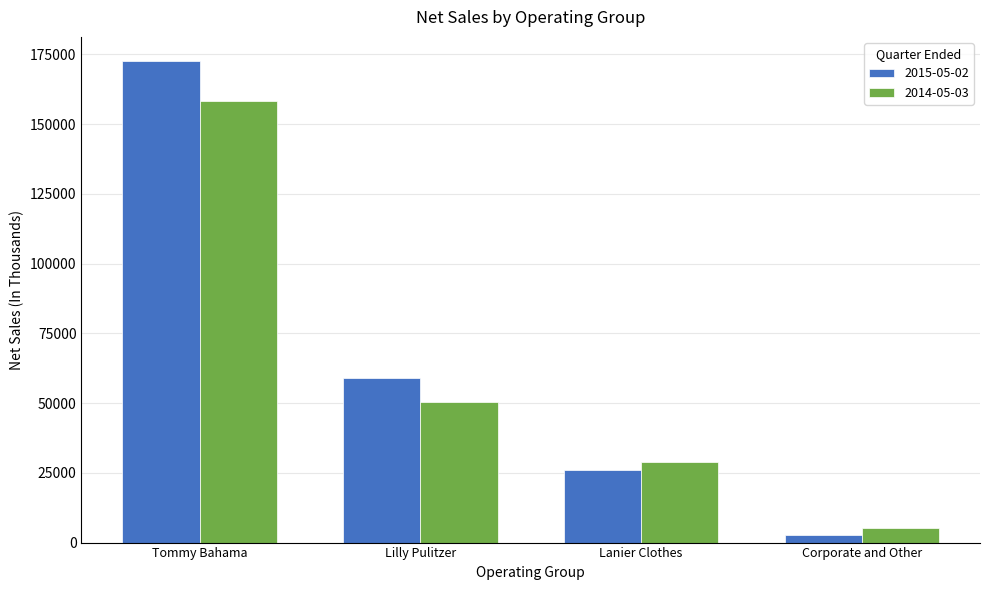

Rank the categories by 2015-05-02 value from lowest to highest.

Corporate and Other, Lanier Clothes, Lilly Pulitzer, Tommy Bahama